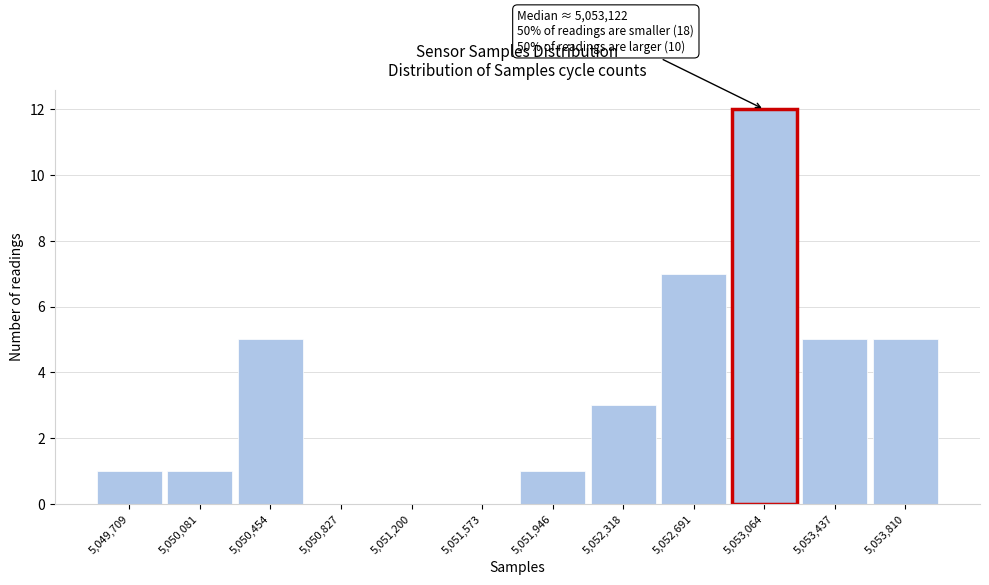

Reading left to right, list all the values displayed in this chart.

5,049,709=1	5,050,081=1	5,050,454=5	5,050,827=0	5,051,200=0	5,051,573=0	5,051,946=1	5,052,318=3	5,052,691=7	5,053,064=12	5,053,437=5	5,053,810=5